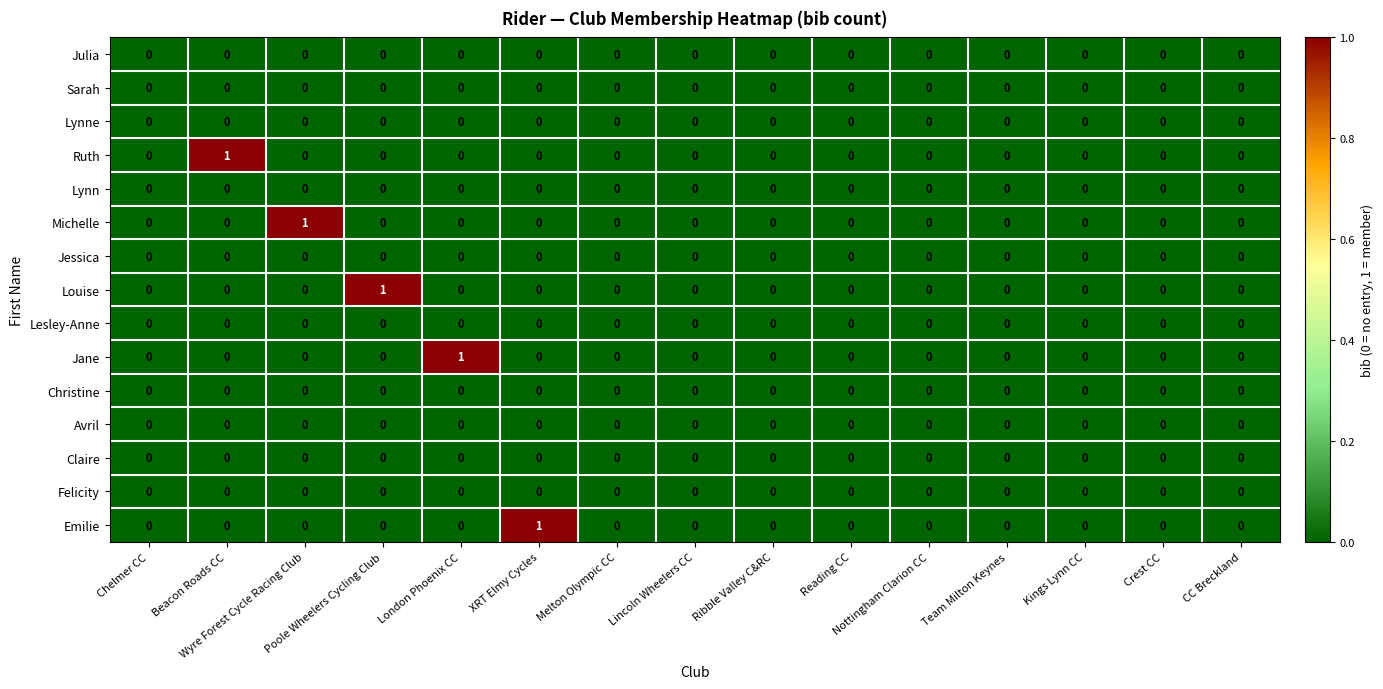

How many series are shown in this chart?

15